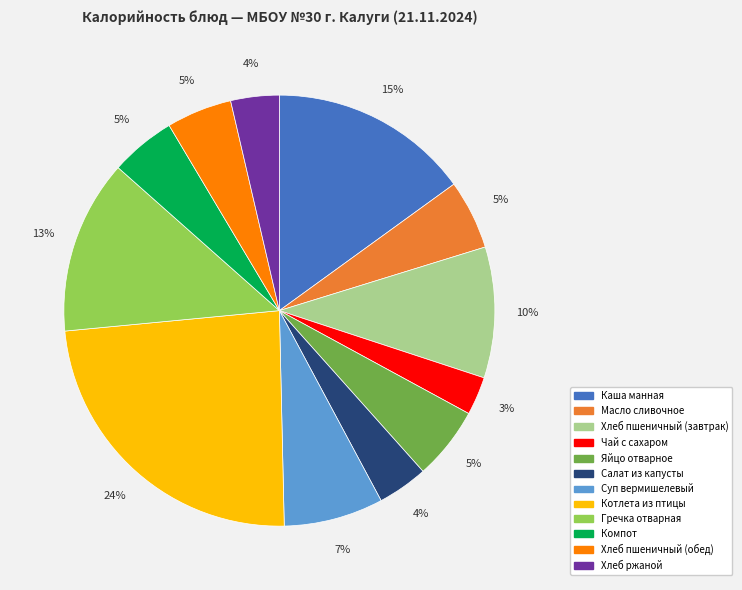

What is the largest slice in the pie chart?

Котлета из птицы